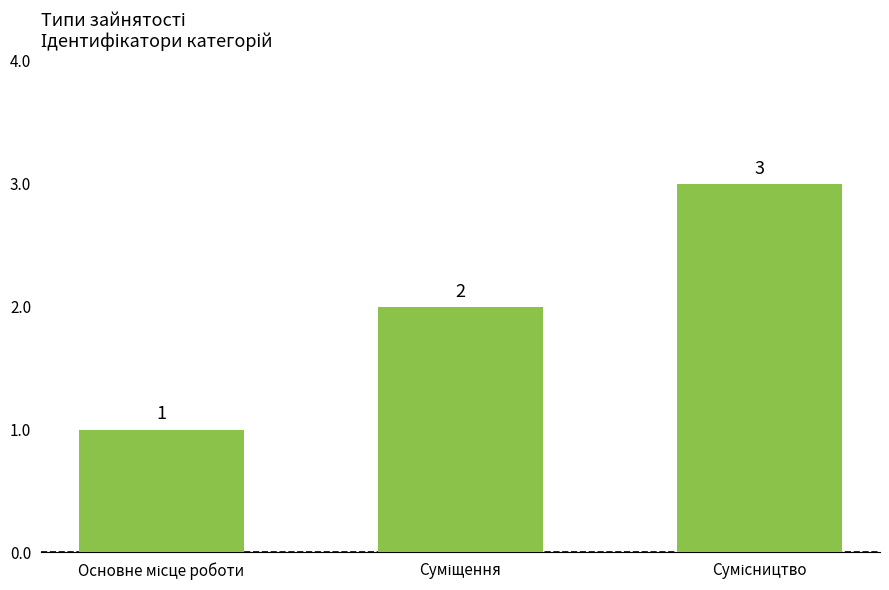

Count the values in the range 1 to 3.

3